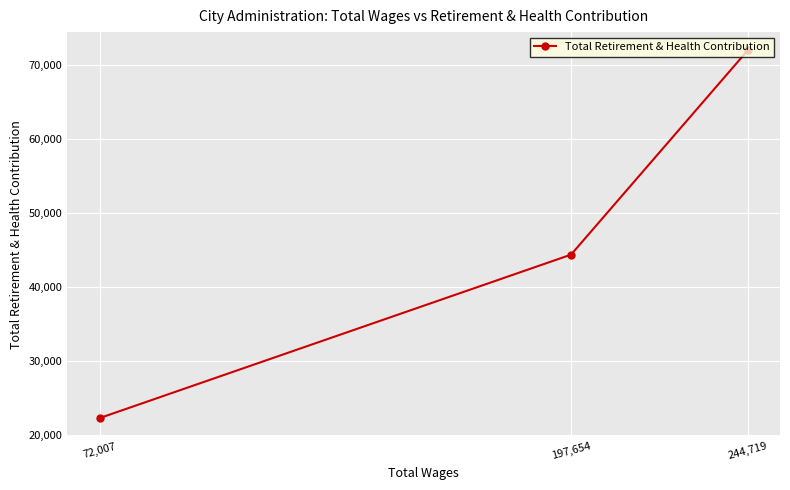

Which label corresponds to the largest value in the chart?

244,719